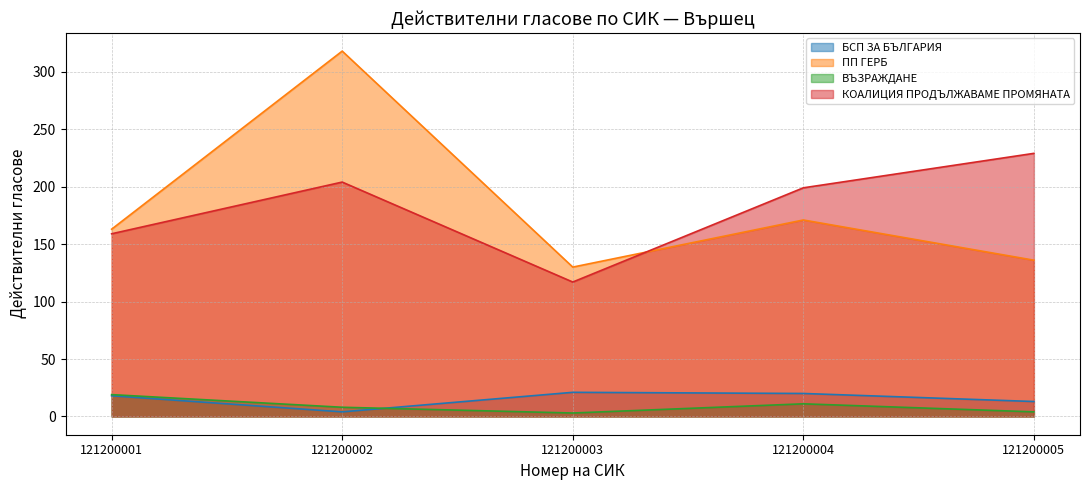

Is the value of ПП ГЕРБ at 121200003 greater than the value of ВЪЗРАЖДАНЕ at 121200003?

Yes